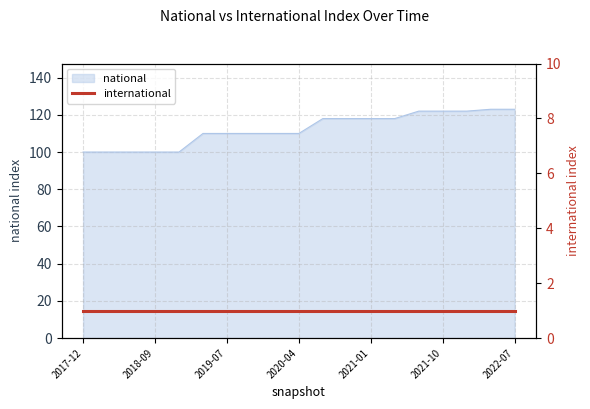

Which label corresponds to the smallest value in the chart?

2017-12